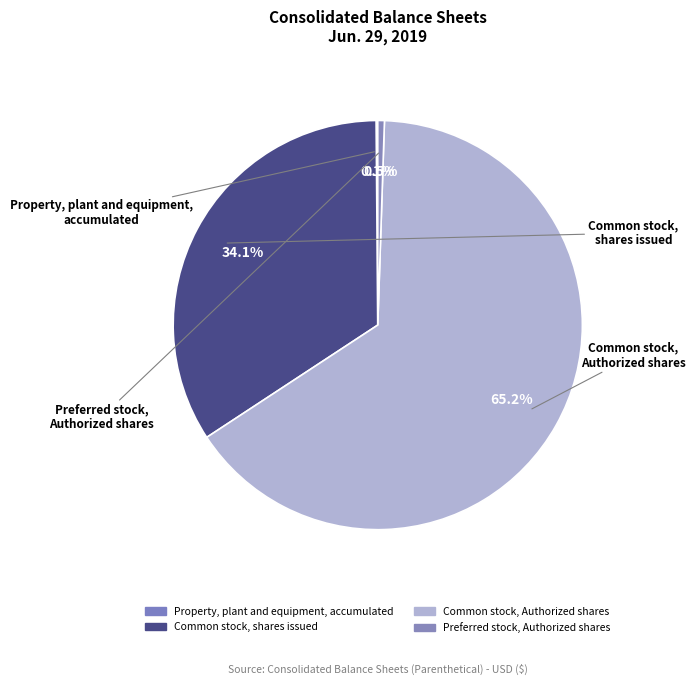

Is the sum of Common stock, shares issued and Property, plant and equipment, accumulated greater than half?

No